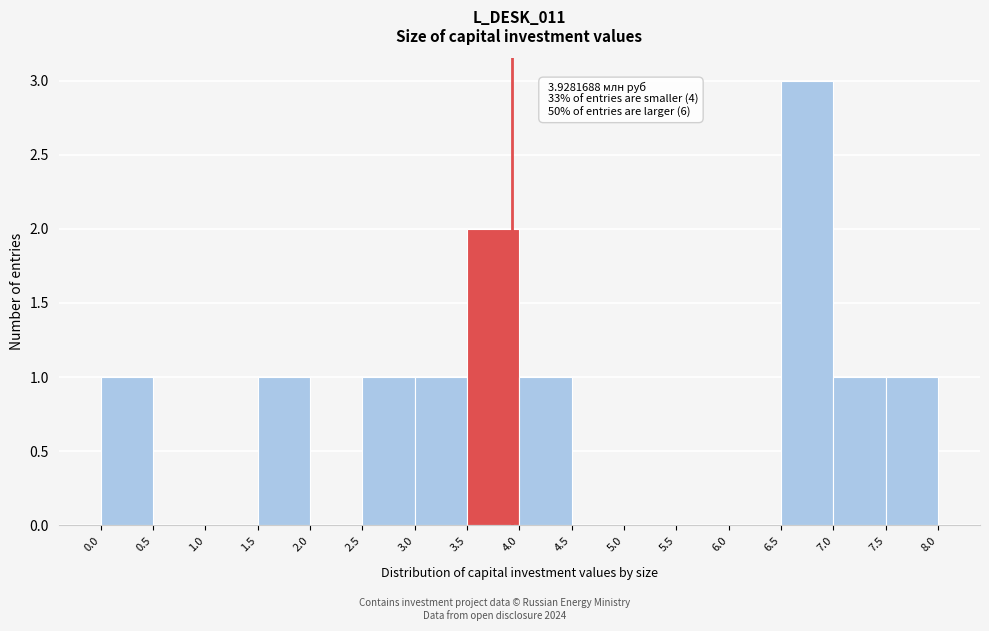

Which range on the x-axis has the tallest bar?

6.5 to 7.0